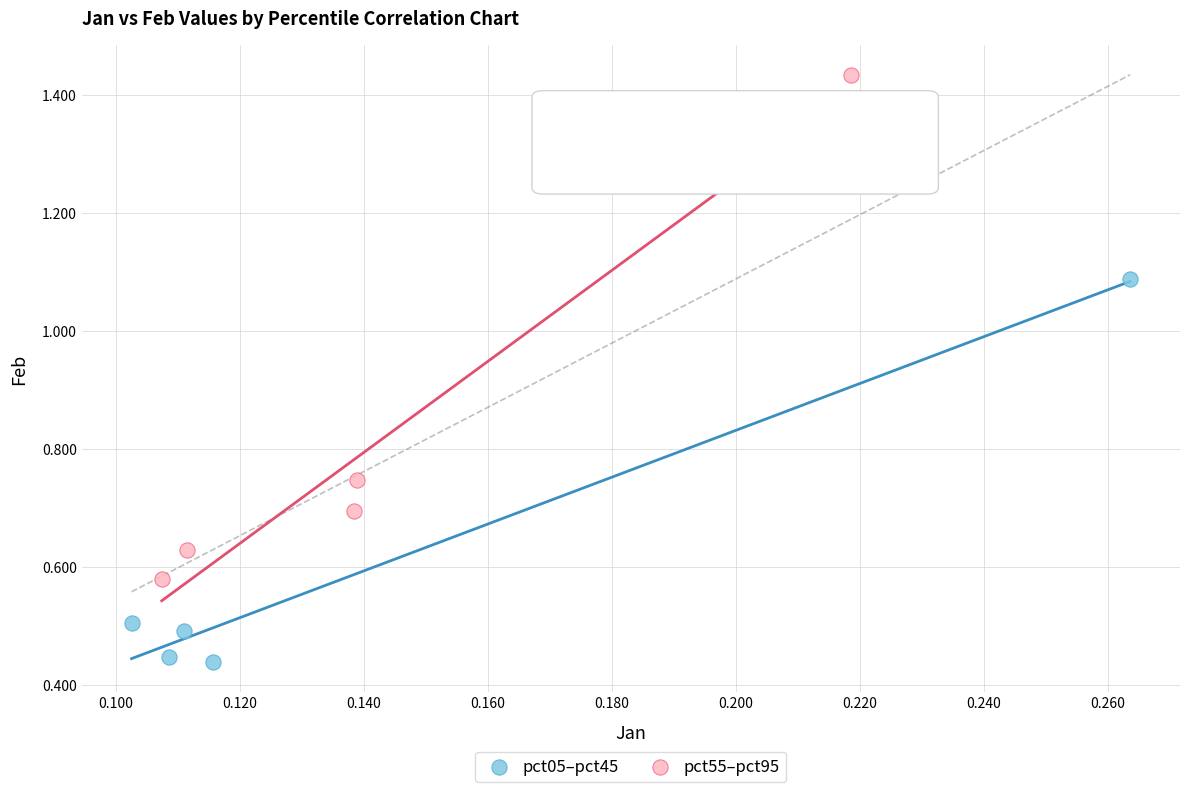

Which series has the widest spread of Y values?

pct55–pct95